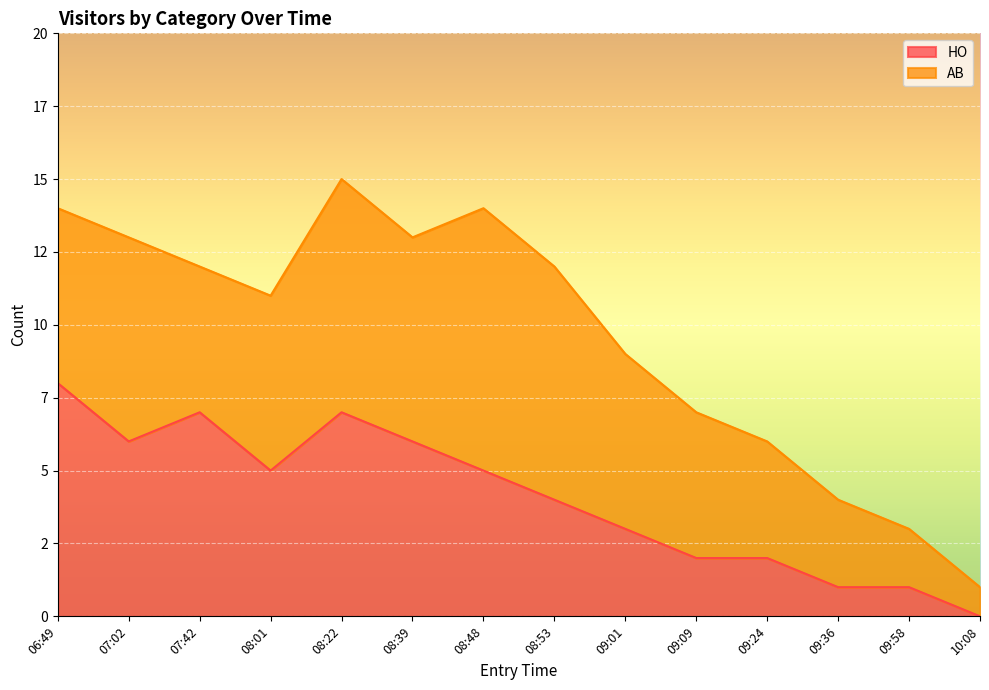

Rank the categories by value from highest to lowest.

06:49, 07:42, 08:22, 07:02, 08:39, 08:01, 08:48, 08:53, 09:01, 09:09, 09:24, 09:36, 09:58, 10:08